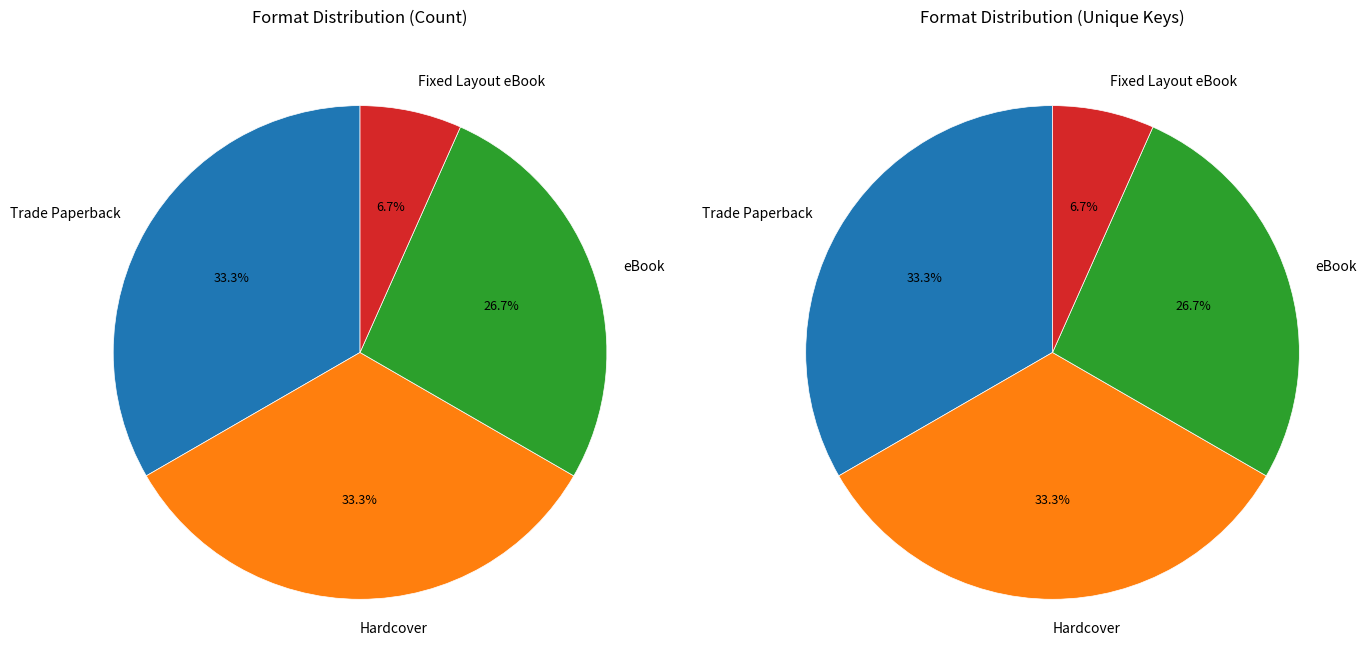

What is the total percentage of Fixed Layout eBook and Trade Paperback?

40.0%